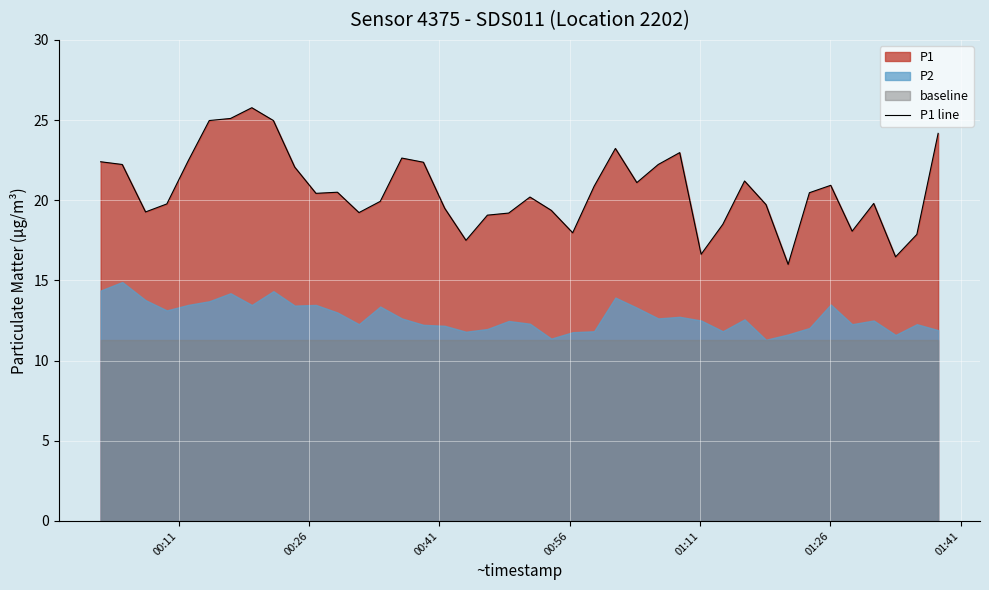

How many categories are shown in the chart?

40